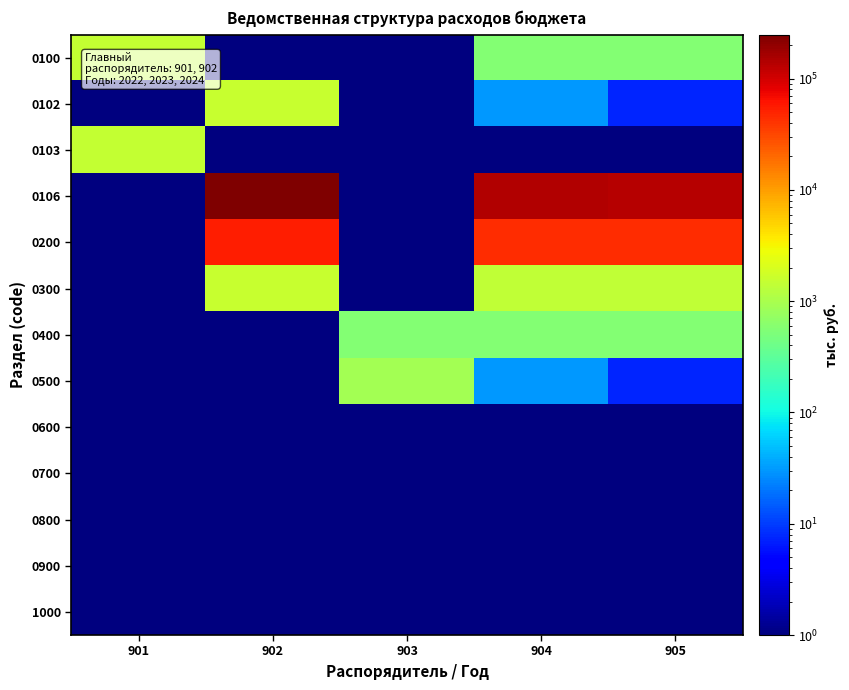

Reading left to right, what are all the values shown in this chart?

0100: 901=1460.6	902=0.1	903=0.1	904=554.3	905=561.9
0102: 901=0.1	902=1522.4	903=0.1	904=30.2	905=7.6
0103: 901=1460.6	902=0.1	903=0.1	904=0.1	905=0.1
0106: 901=0.1	902=248425.1	903=0.1	904=139442.0	905=135703.3
0200: 901=0.1	902=53318.6	903=0.1	904=45358.8	905=43930.3
0300: 901=0.1	902=1522.4	903=0.1	904=1443.7	905=1443.7
0400: 901=0.1	902=0.1	903=568.1	904=554.3	905=554.3
0500: 901=0.1	902=0.1	903=892.5	904=30.2	905=7.6
0600: 901=0.1	902=0.1	903=0.1	904=0.1	905=0.1
0700: 901=0.1	902=0.1	903=0.1	904=0.1	905=0.1
0800: 901=0.1	902=0.1	903=0.1	904=0.1	905=0.1
0900: 901=0.1	902=0.1	903=0.1	904=0.1	905=0.1
1000: 901=0.1	902=0.1	903=0.1	904=0.1	905=0.1